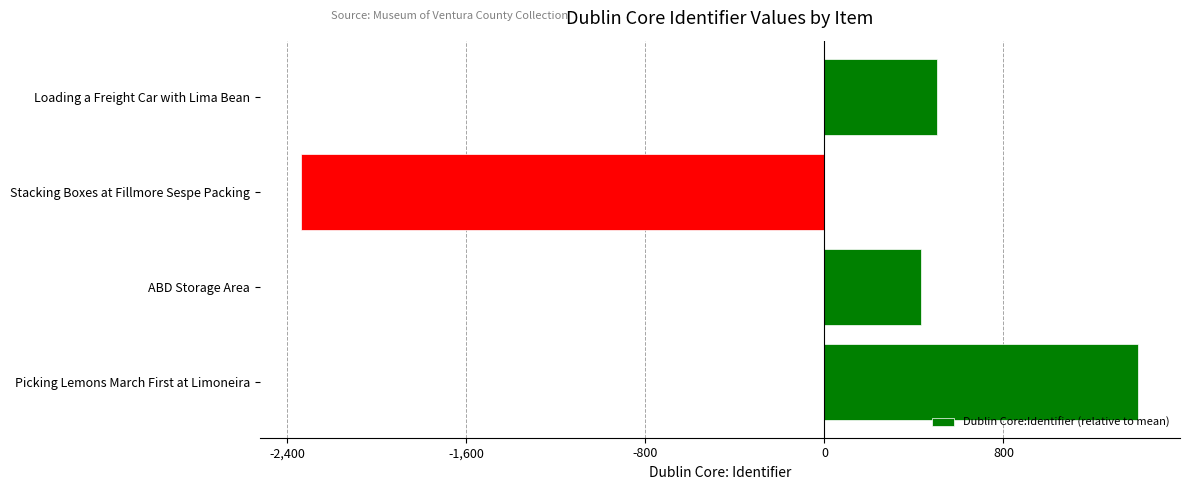

What is the difference between the values at Picking Lemons March First at Limoneira and Loading a Freight Car with Lima Bean?

900